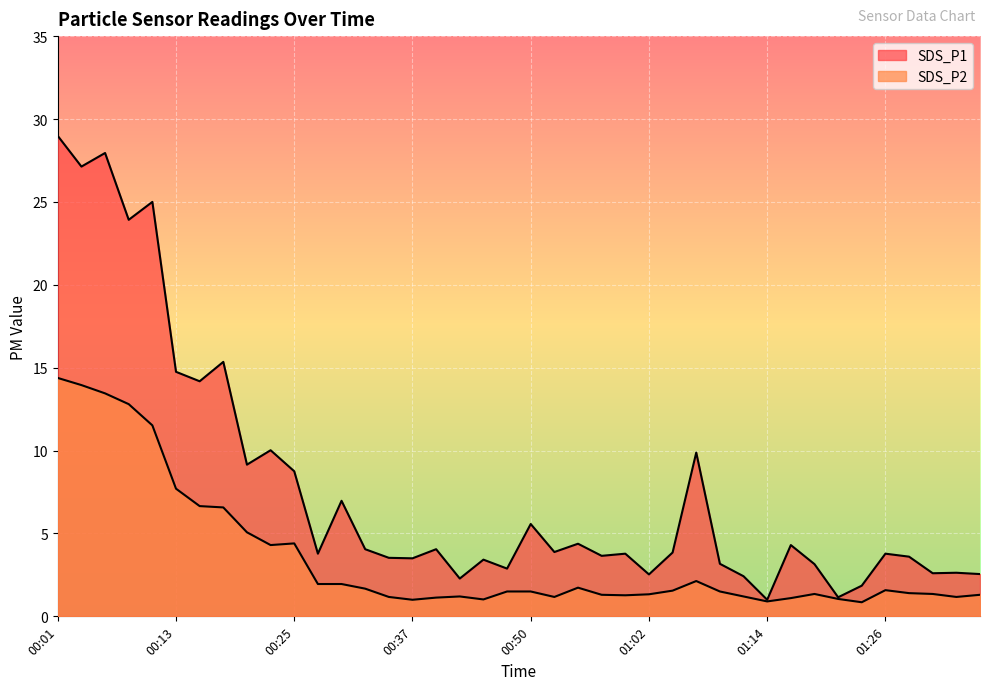

Does the chart display data point markers on the line(s)?

No